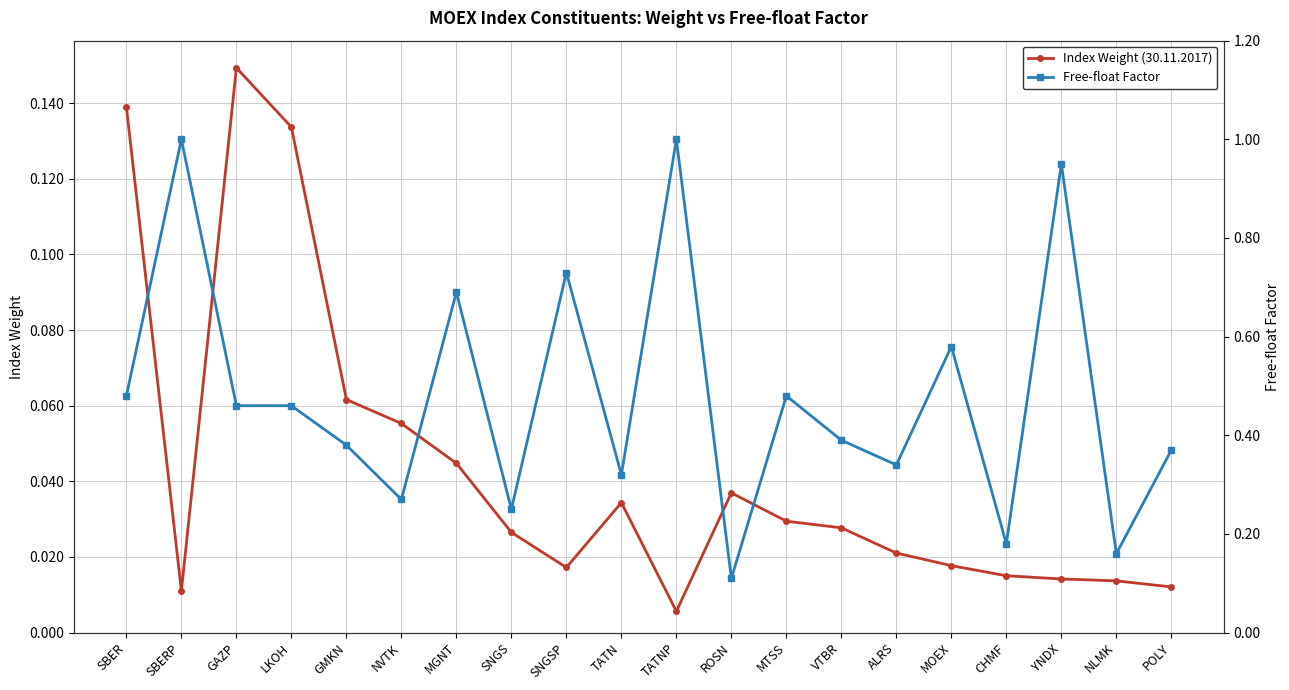

Between ALRS and POLY, which is larger?

ALRS